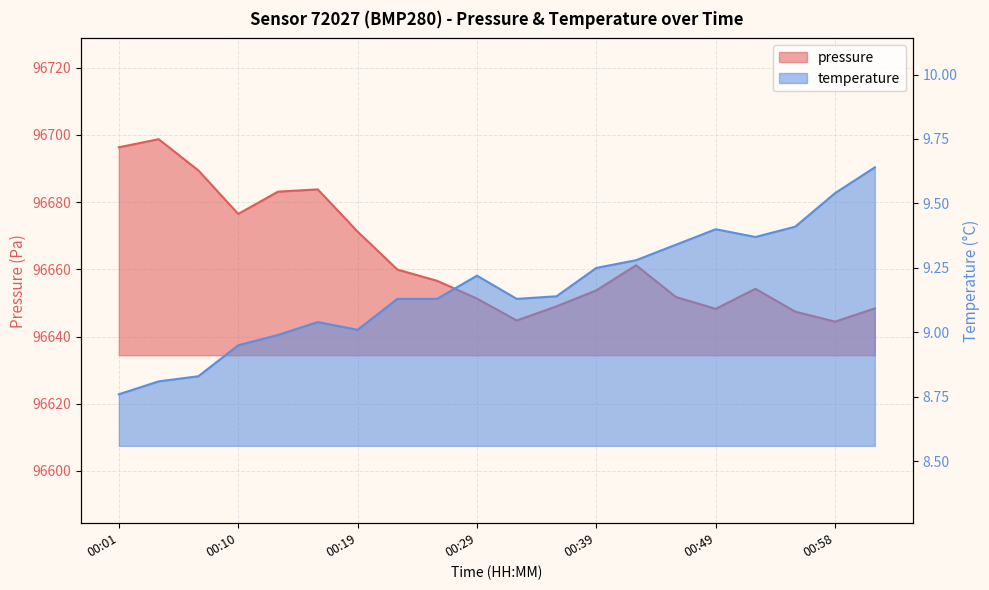

At which category is the sum across all series the highest?

2022-12-29T00:04:06